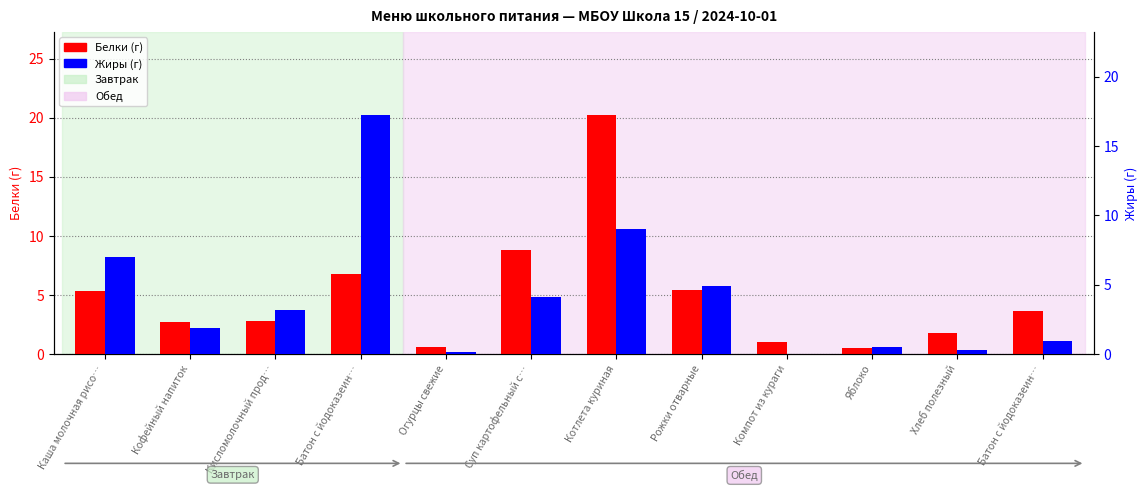

How many data points in Жиры are less than 3?

6